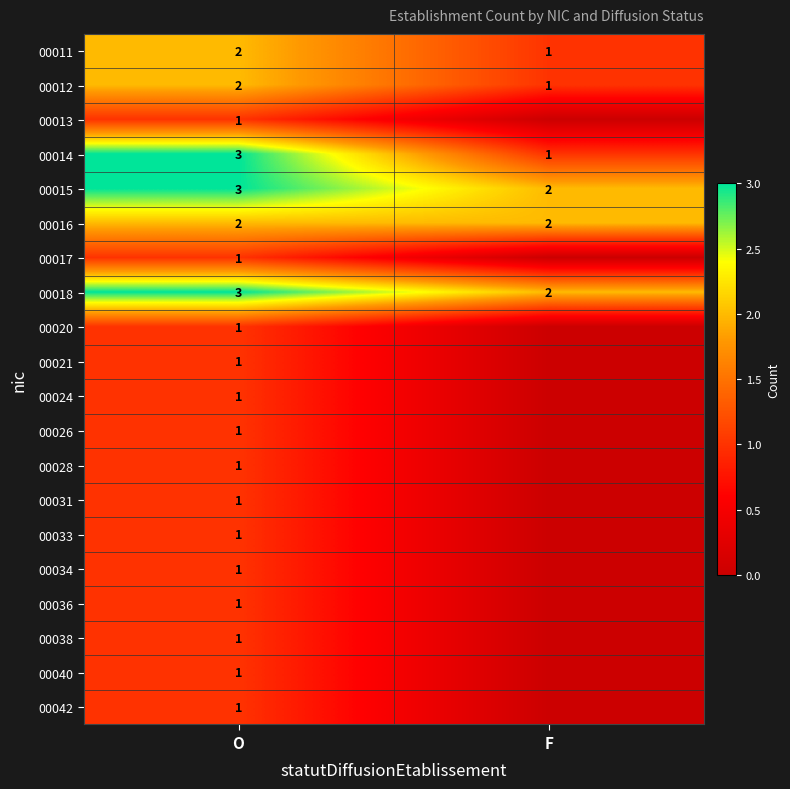

What is the total value across all series at O?

29